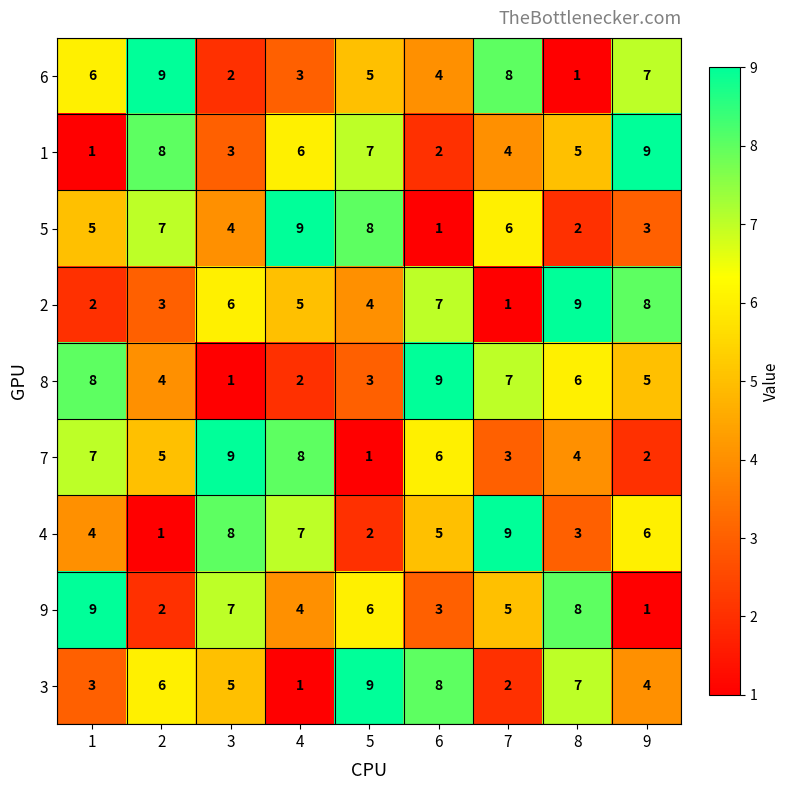

What is the greatest value displayed?

9